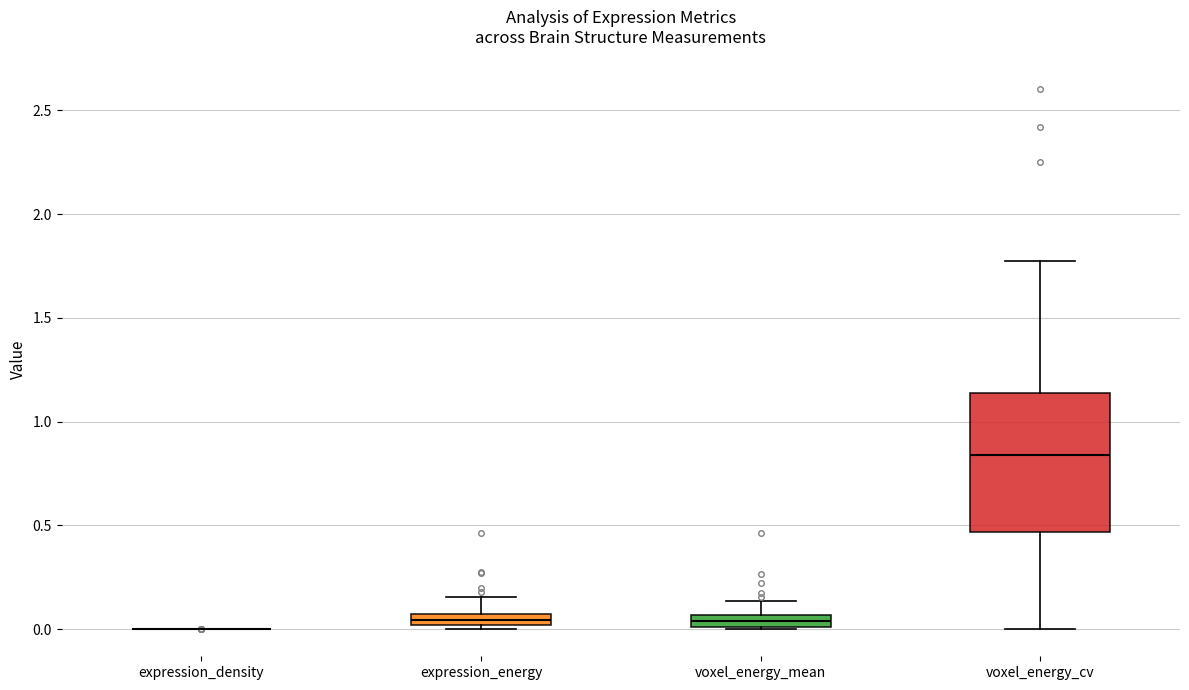

Comparing the boxes themselves (not the whiskers), which one is the tallest?

voxel_energy_cv